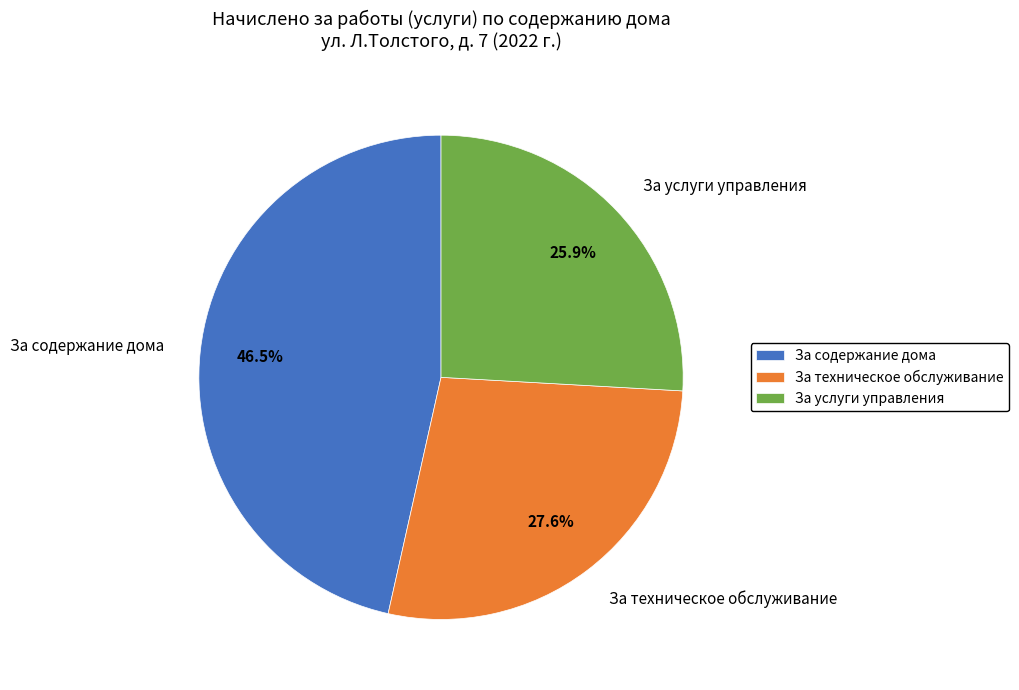

Which slice is the largest?

За содержание дома